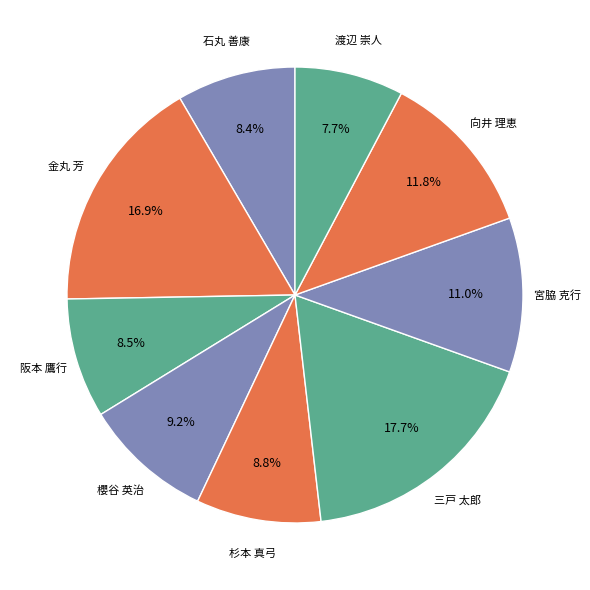

Which category has the smallest portion of the pie?

渡辺 崇人